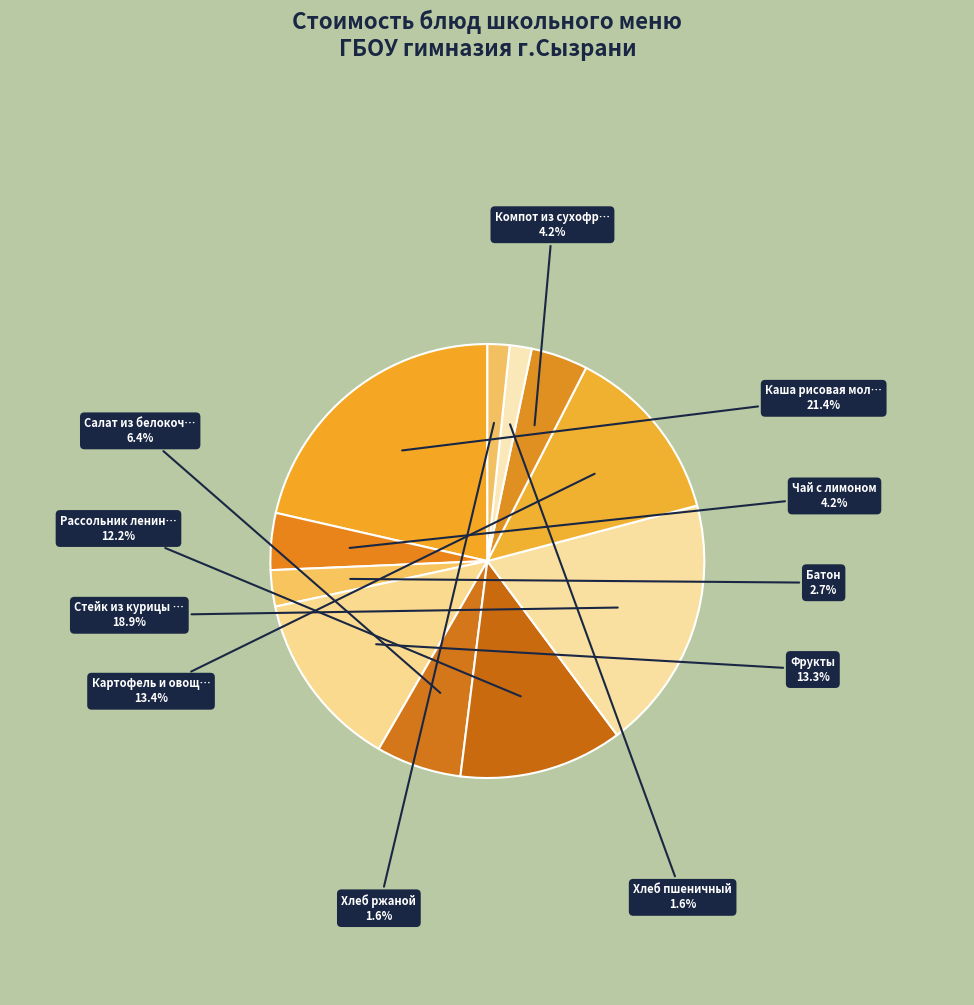

Rank the categories by value from highest to lowest.

Каша рисовая молочная, Стейк из курицы с соусом, Картофель и овощи тушеные, Фрукты, Рассольник ленинградский, Салат из белокочанной капусты, Чай с лимоном, Компот из сухофруктов, Батон, Хлеб пшеничный, Хлеб ржаной